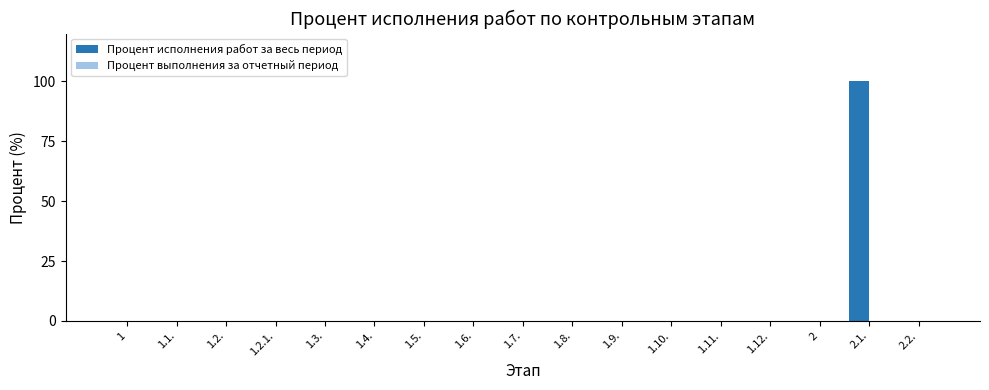

Reading left to right, extract all data points from this chart.

1=0	1.1.=0	1.2.=0	1.2.1.=0	1.3.=0	1.4.=0	1.5.=0	1.6.=0	1.7.=0	1.8.=0	1.9.=0	1.10.=0	1.11.=0	1.12.=0	2=0	2.1.=100	2.2.=0